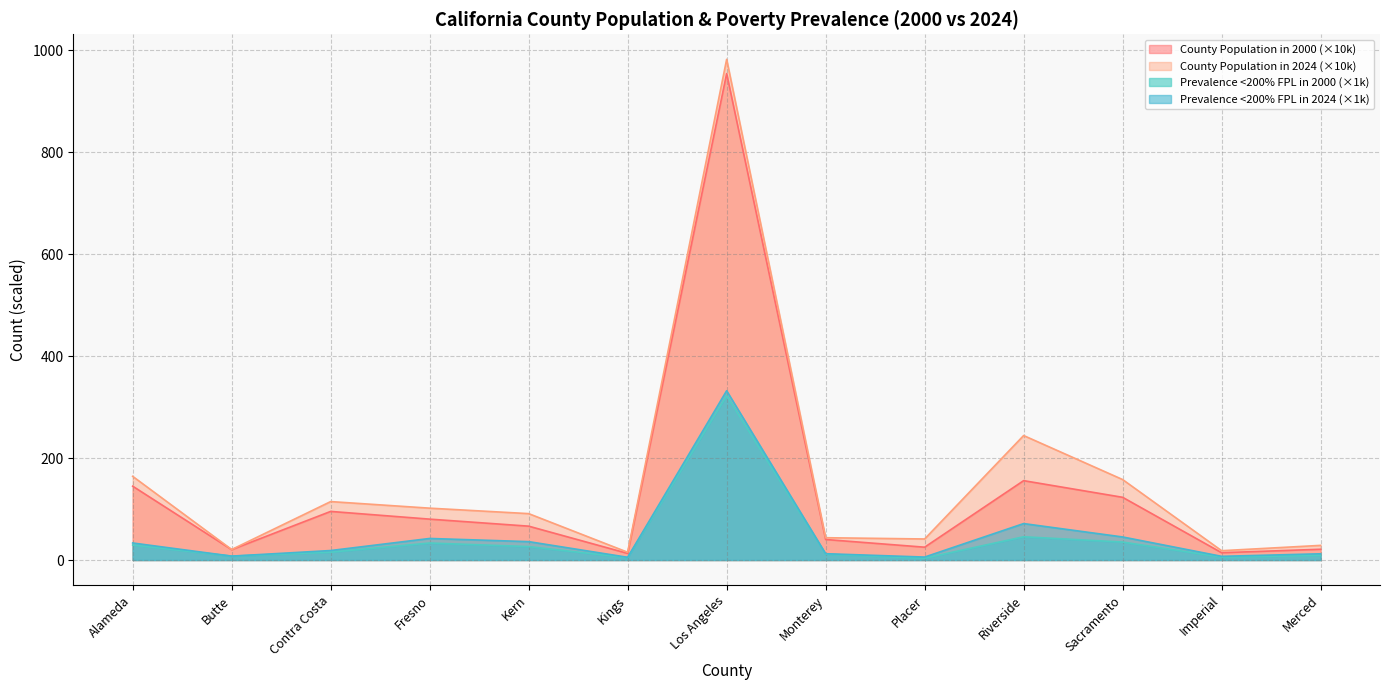

Which has a higher value, Los Angeles or Riverside?

Los Angeles